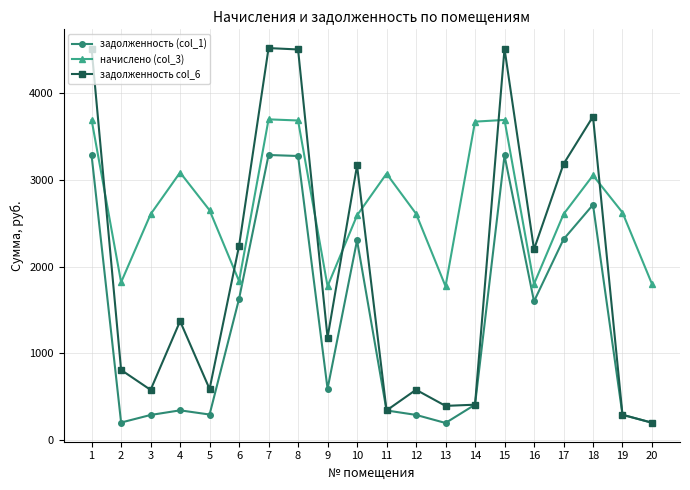

What is the total value across all series at 20?

2198.2